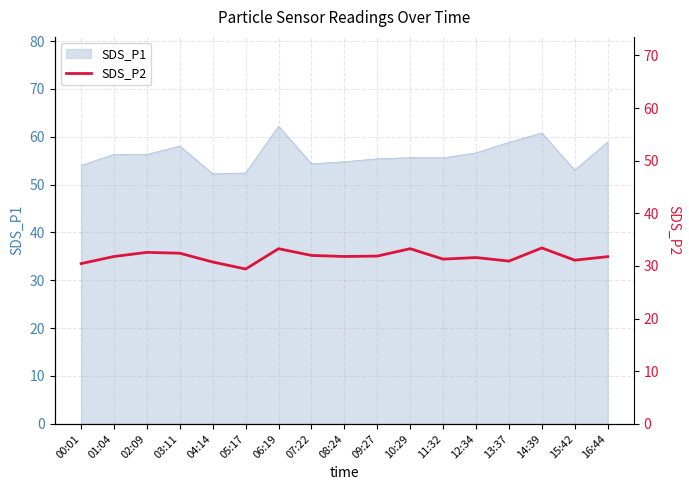

How many data points are less than 31?

4